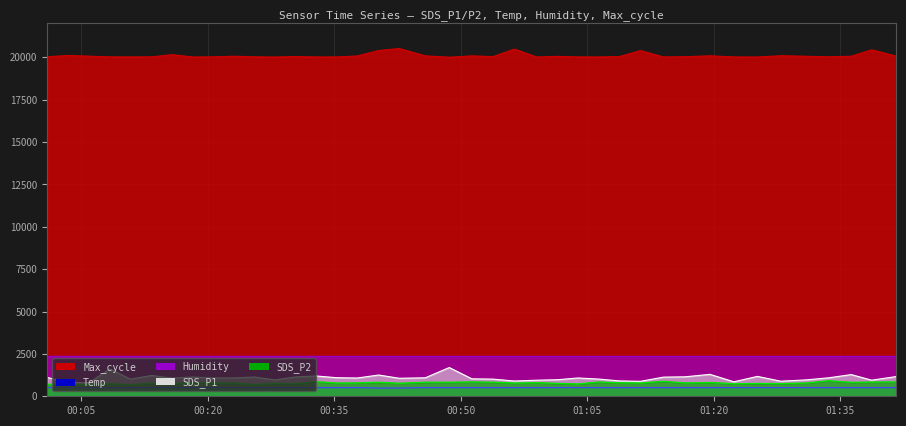

Is the value of SDS_P1 at 2022/06/10 00:51:19 greater than the value of SDS_P2 at 2022/06/10 00:56:21?

Yes